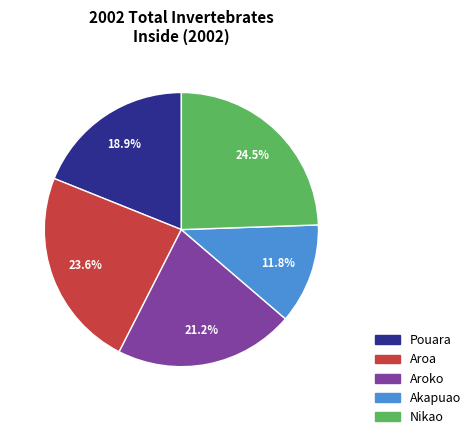

To the nearest percent, what is the combined percentage of Aroko and Akapuao?

33%